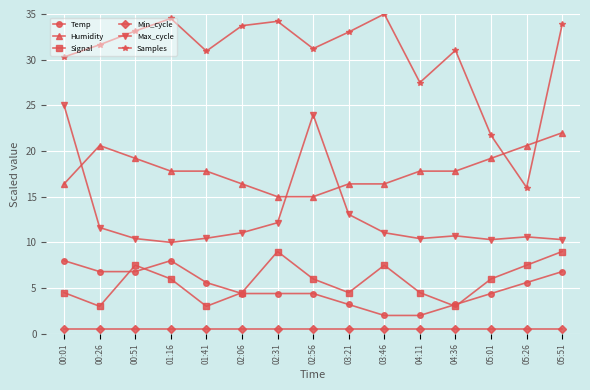

What is the total value across all series at 00:26?

74.2